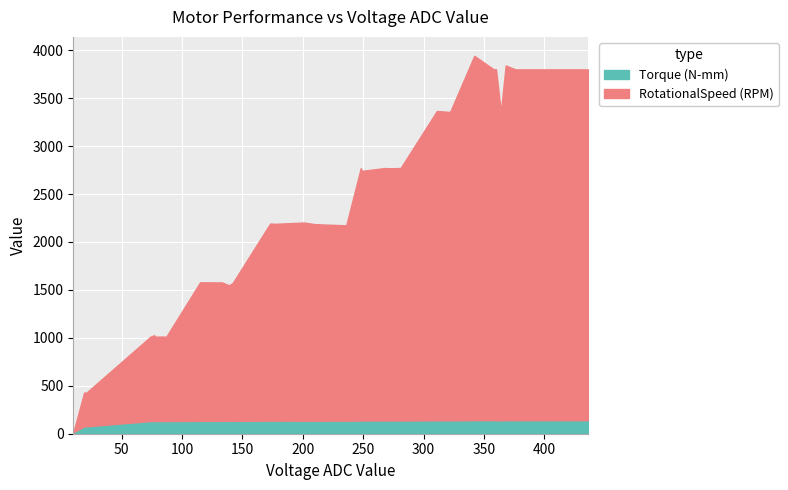

How many series are shown in this chart?

2